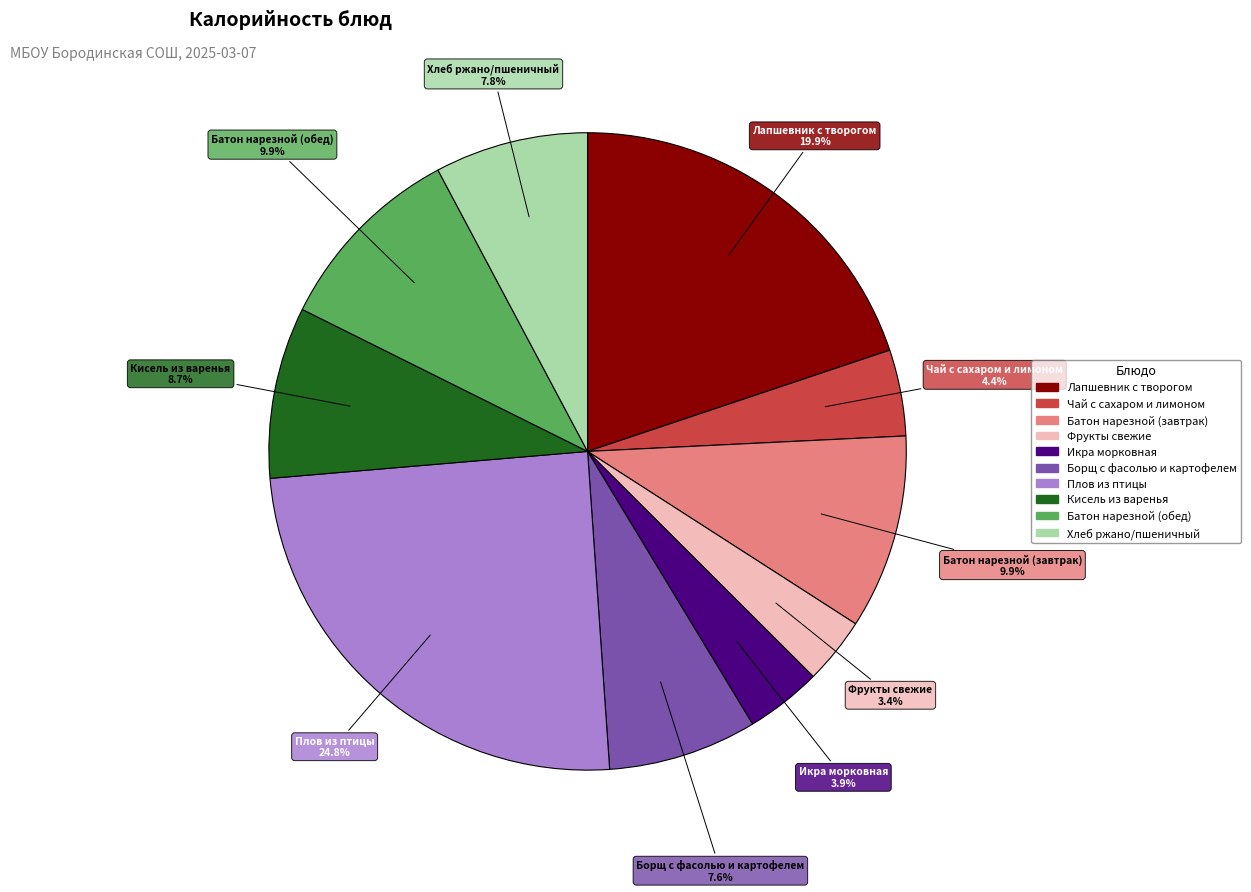

How many slices are in this pie chart?

10